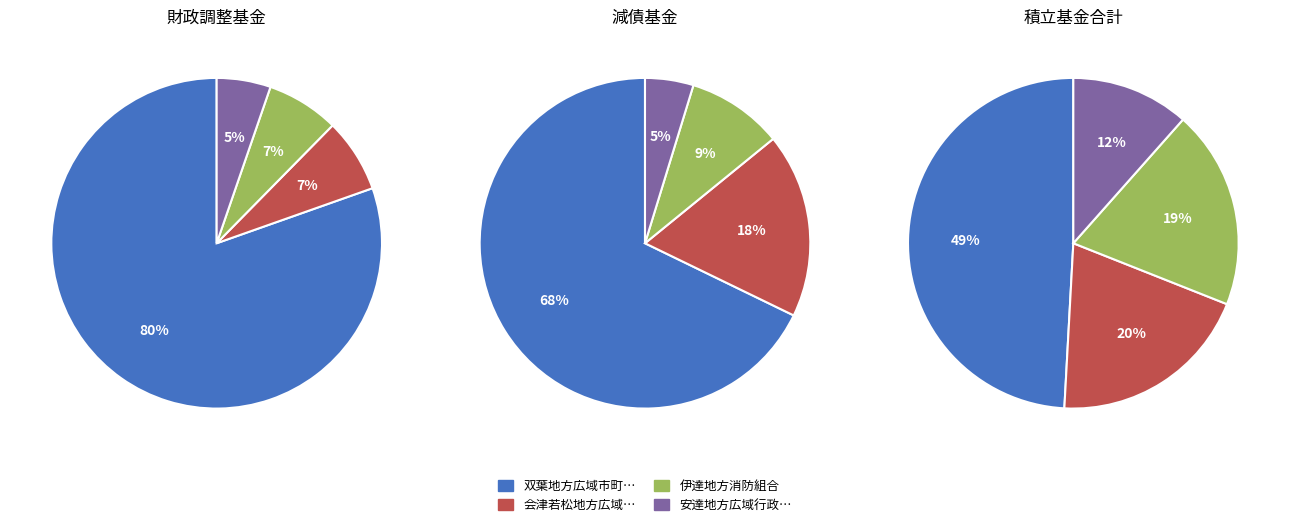

Between 22 and 16, which is larger?

22